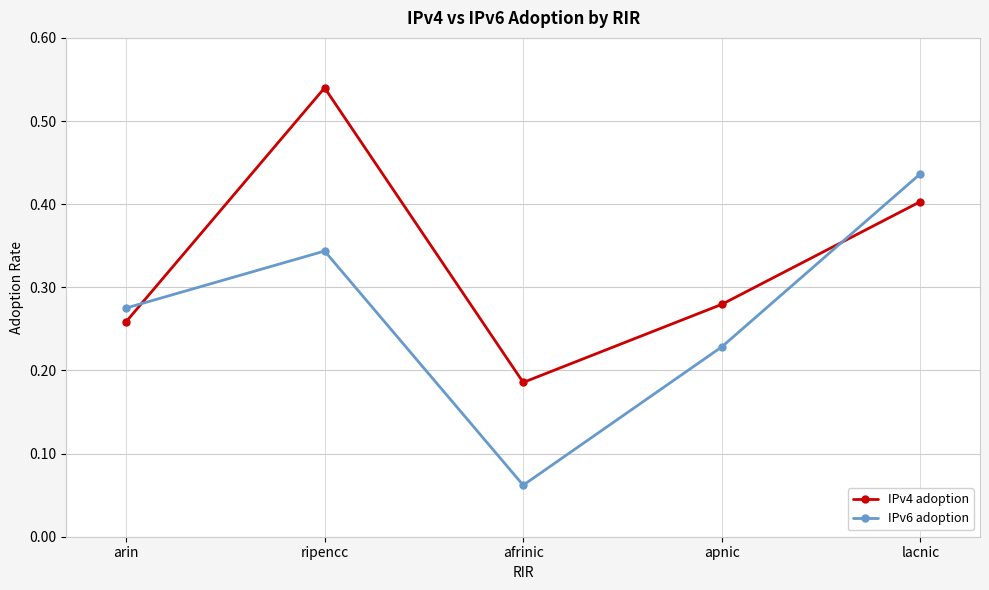

What is the sum of all IPv6 adoption values?

1.3